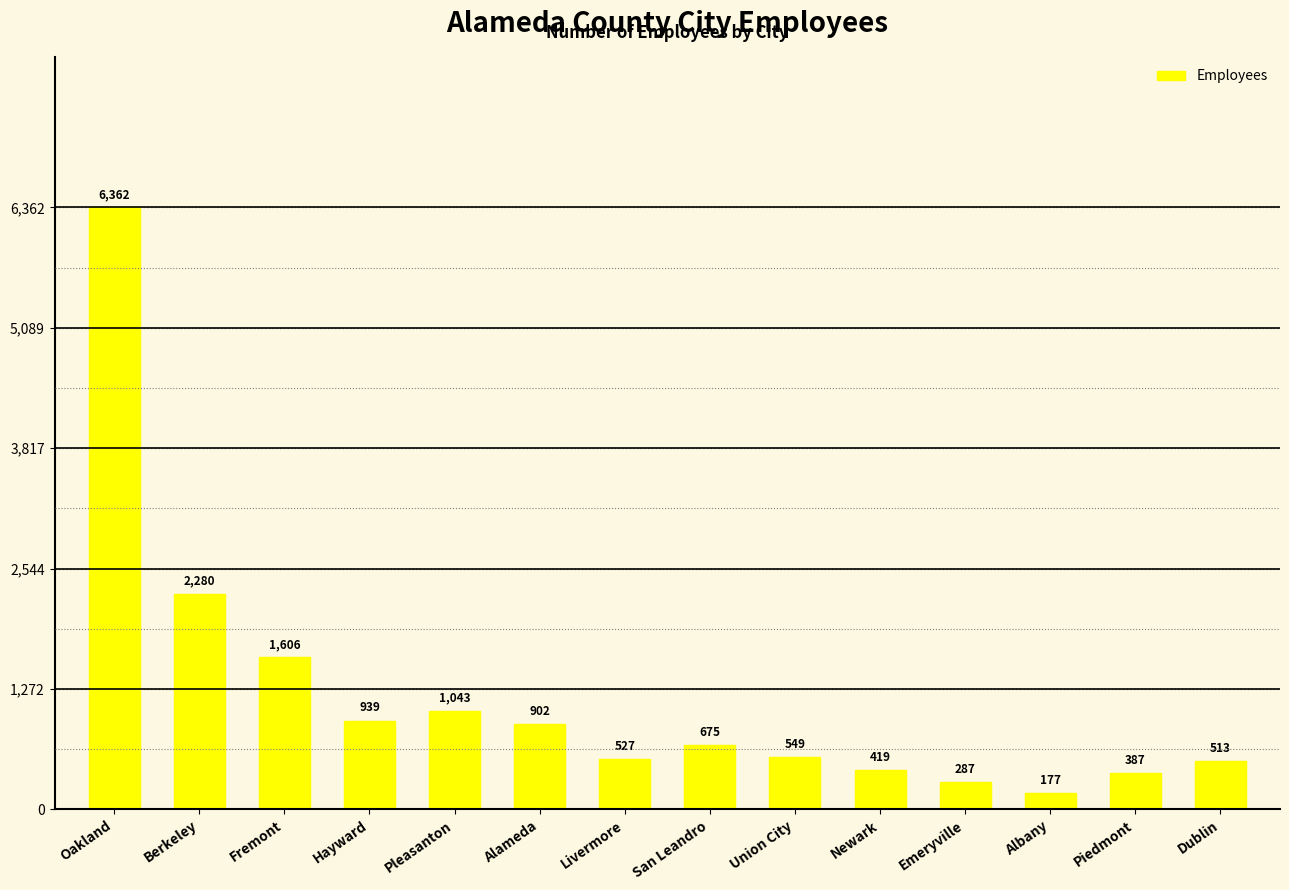

List the labels in order of value, largest first.

Oakland, Berkeley, Fremont, Pleasanton, Hayward, Alameda, San Leandro, Union City, Livermore, Dublin, Newark, Piedmont, Emeryville, Albany